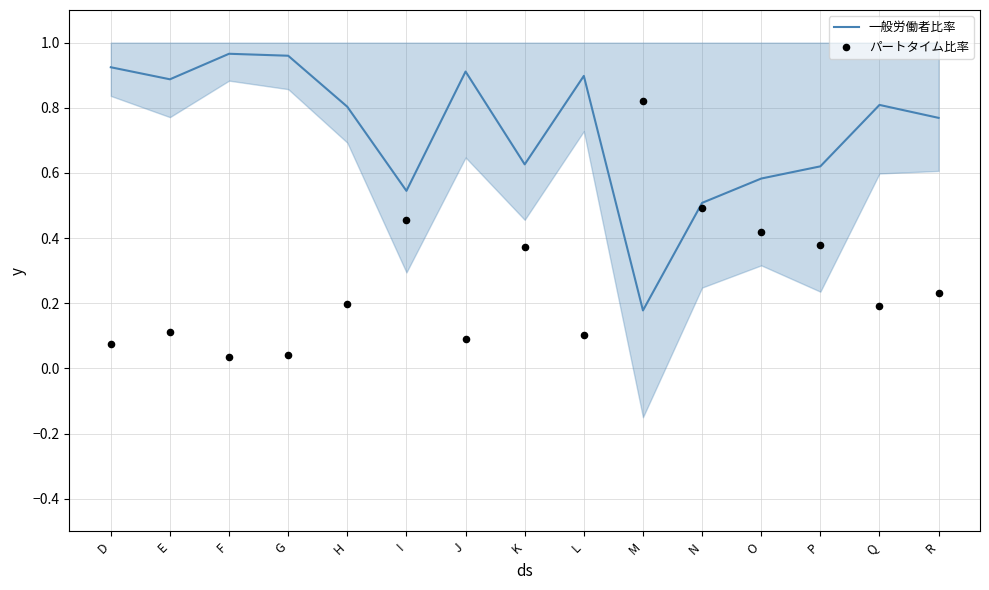

Which series reaches the minimum Y coordinate?

パートタイム比率